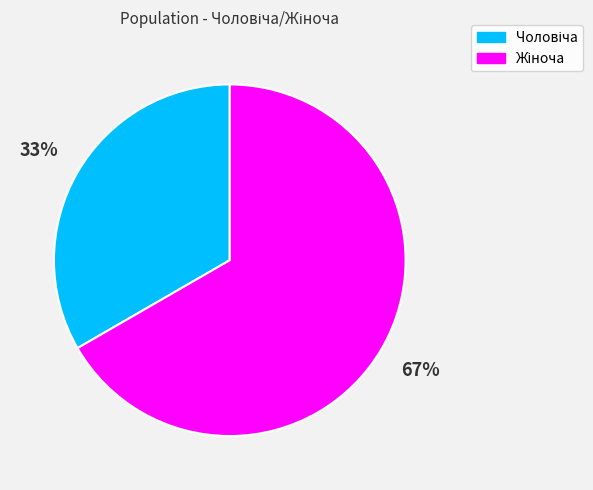

Does any single category account for the majority?

Yes